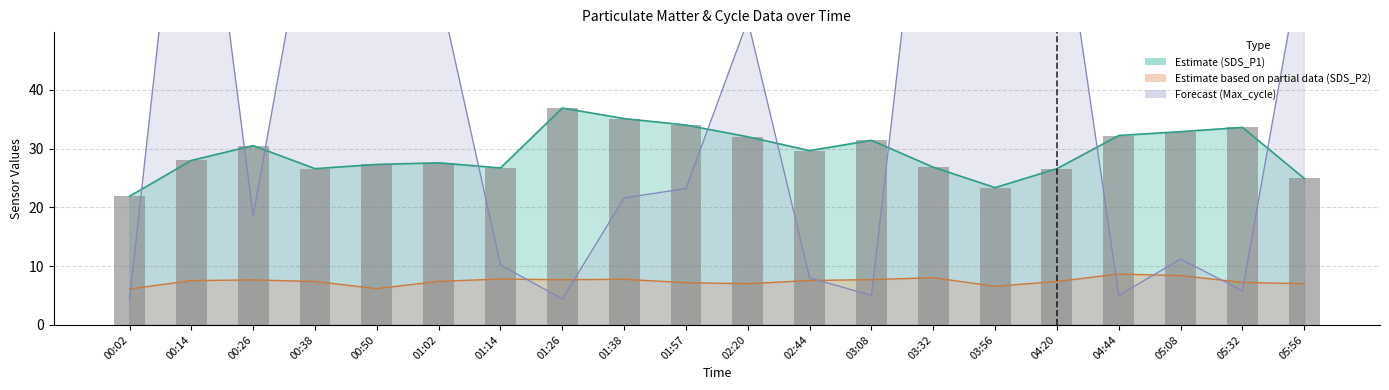

Approximately how many times larger is the value at 01:26 compared to 04:20?

1.4